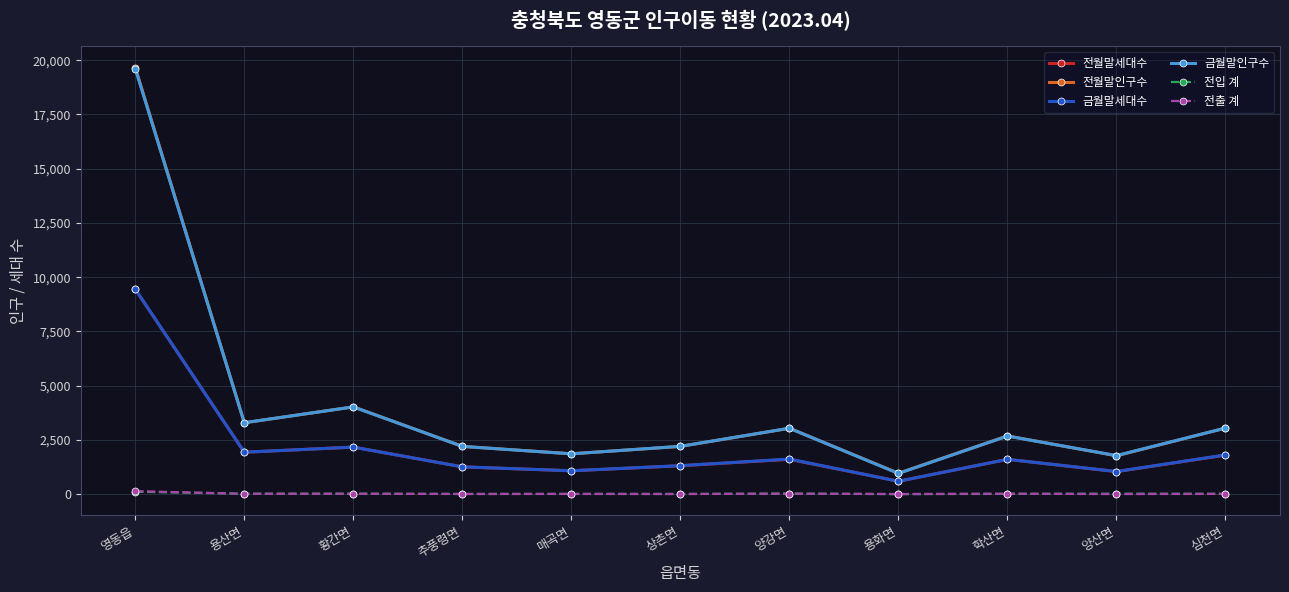

Is the value of 금월말세대수 at 용산면 greater than the value of 전출 계 at 황간면?

Yes